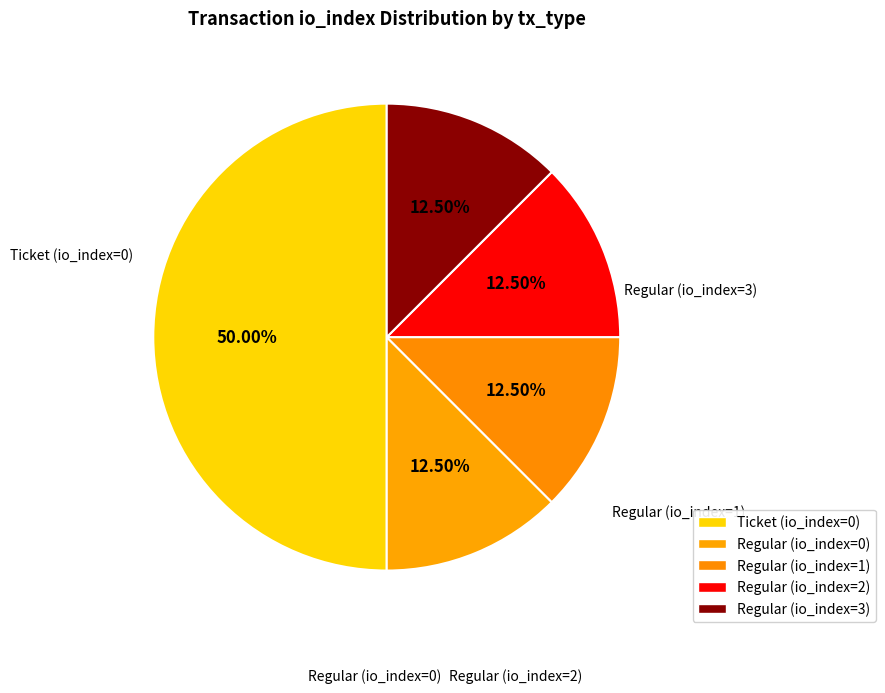

How many segments does this pie chart have?

5